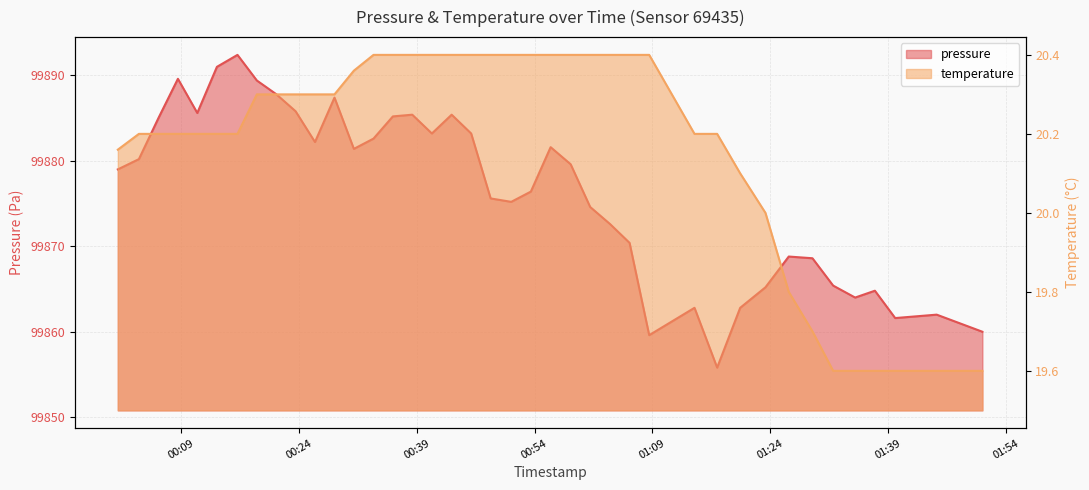

How many data points in temperature are above 20?

31